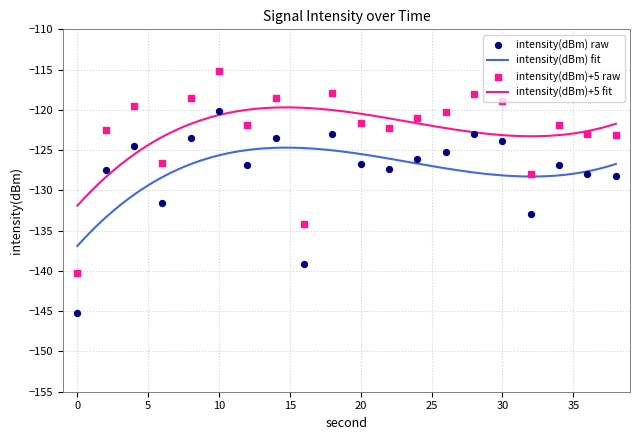

What is the change in value from 0 to 36?

+17.3